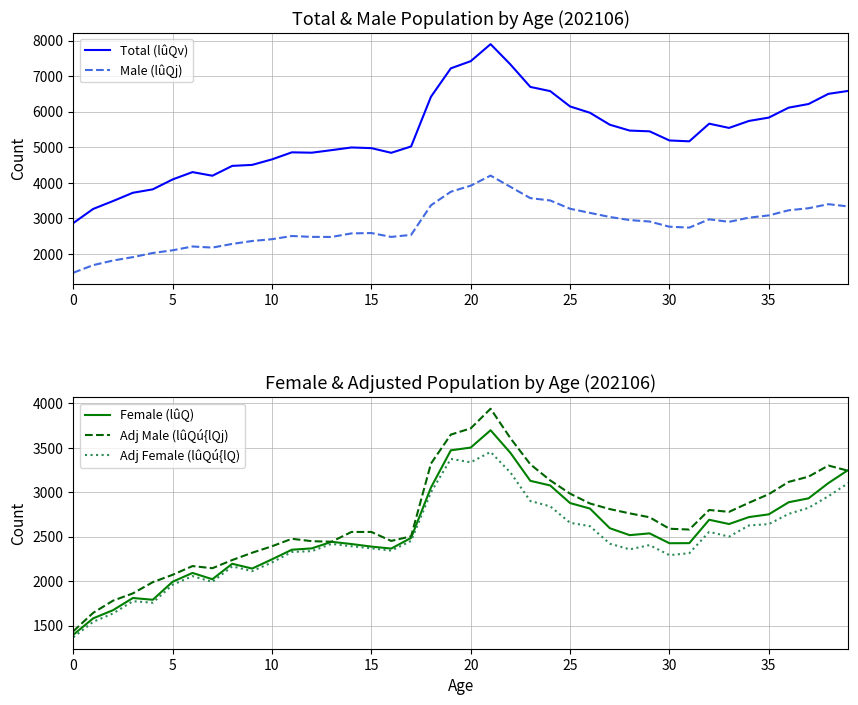

What is the highest value of the Adj Male (lûQú{lQj) series?

3939